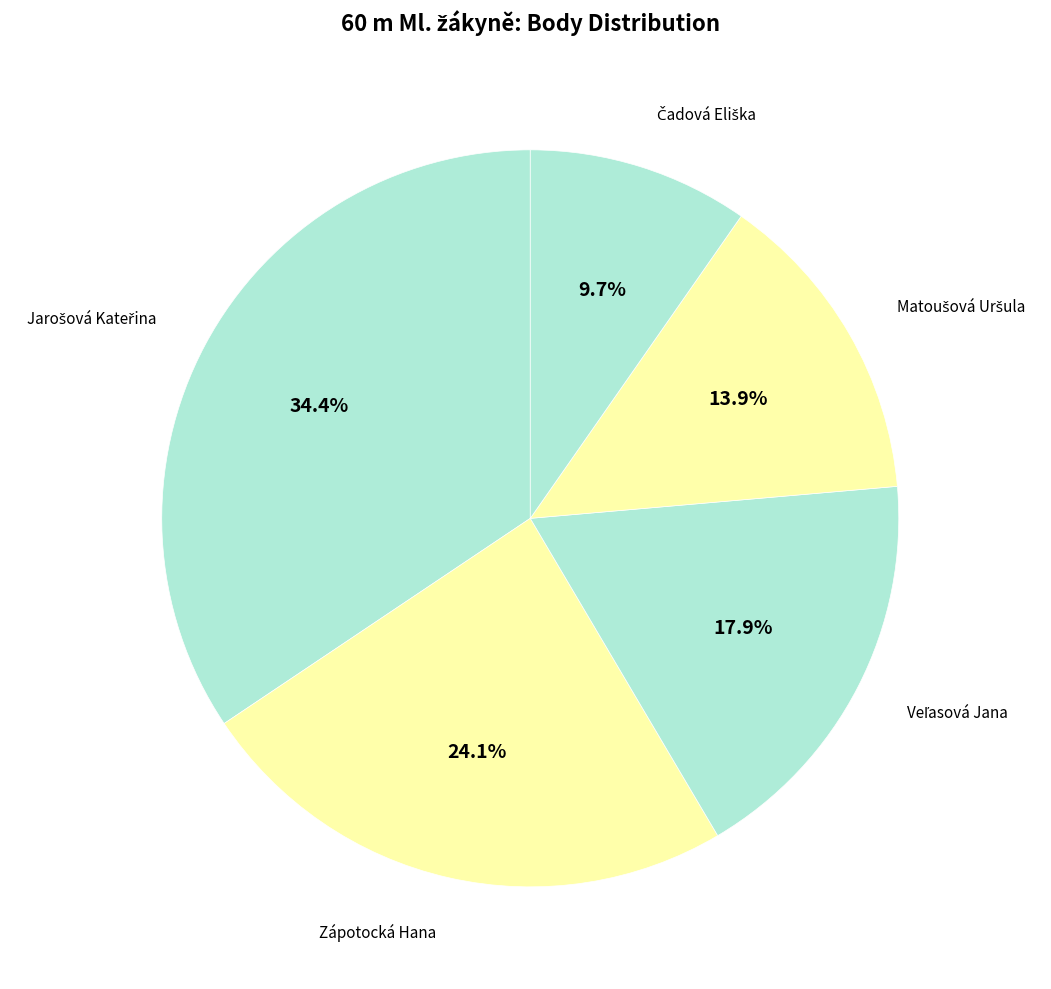

Does any single category account for the majority?

No